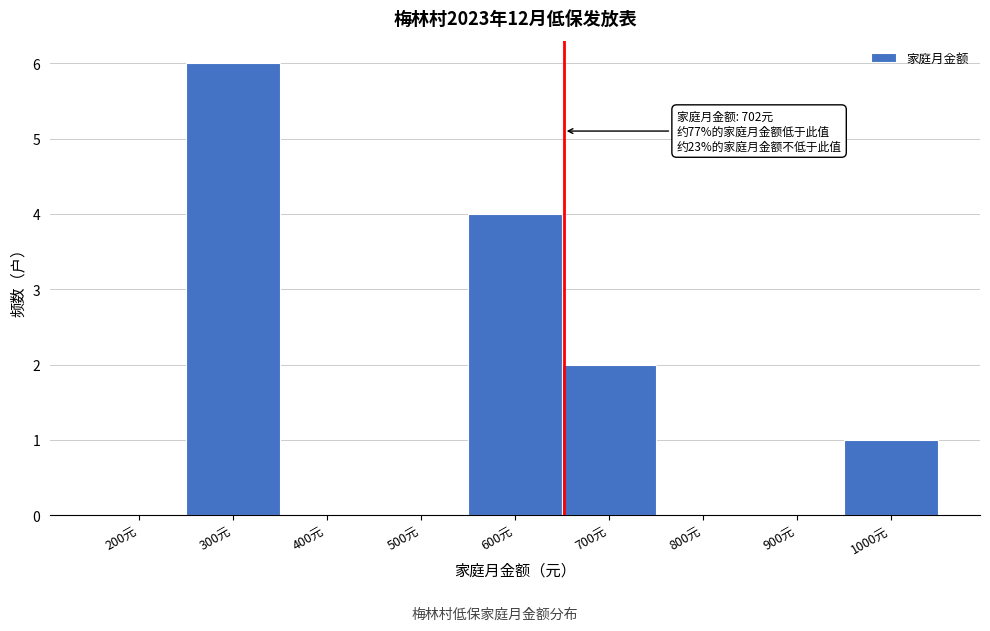

Reading left to right, list all the values displayed in this chart.

200元=0	300元=6	400元=0	500元=0	600元=4	700元=2	800元=0	900元=0	1000元=1